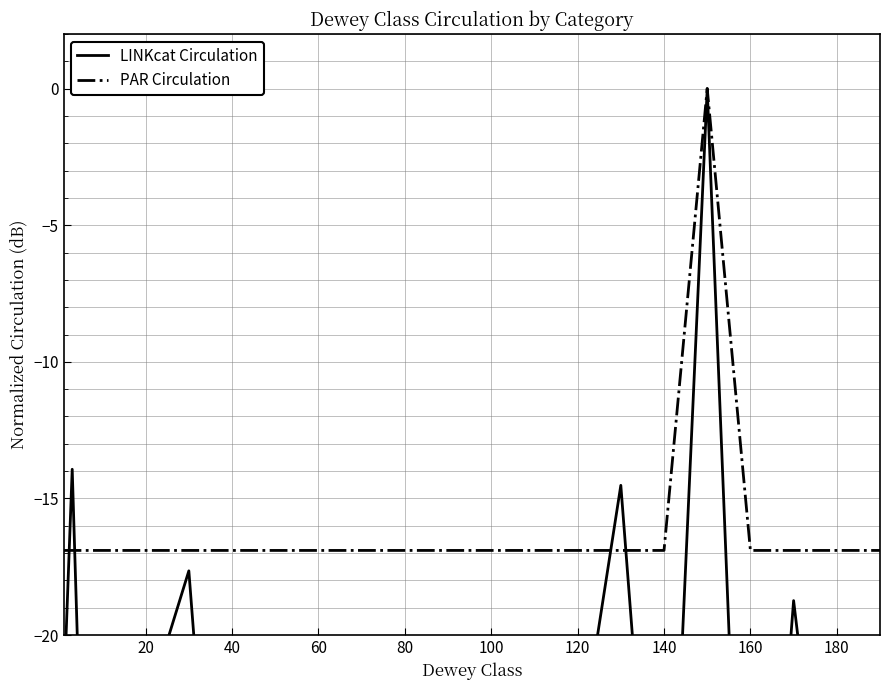

What is the minimum value for PAR Circulation?

-16.9